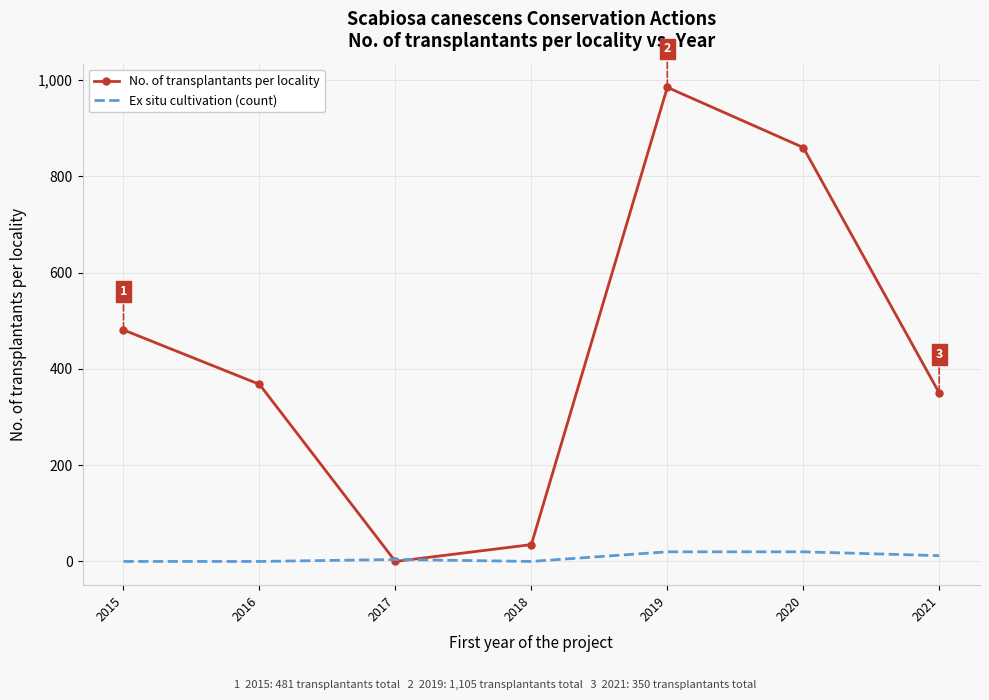

How many distinct data groups are displayed?

2